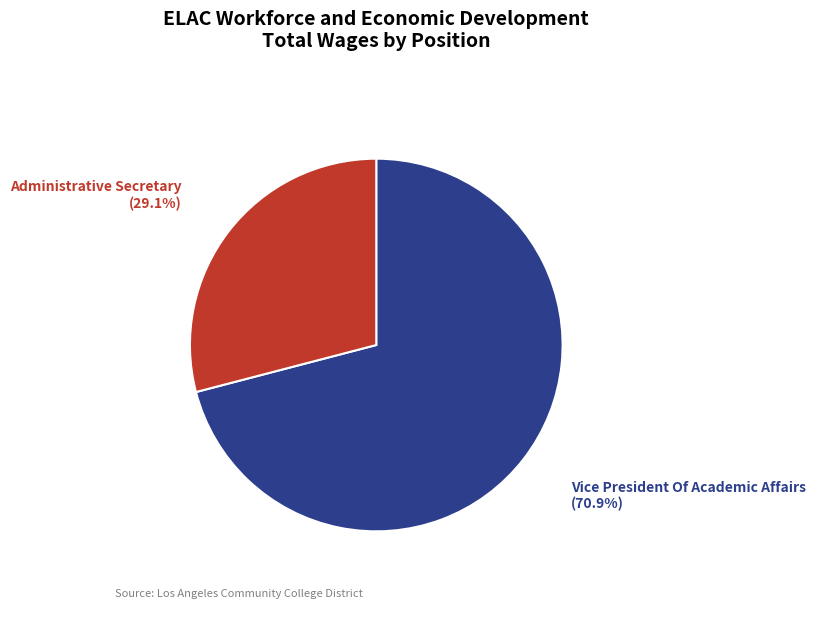

To the nearest percent, what is the difference between the Administrative Secretary and Vice President Of Academic Affairs slice percentages?

42%